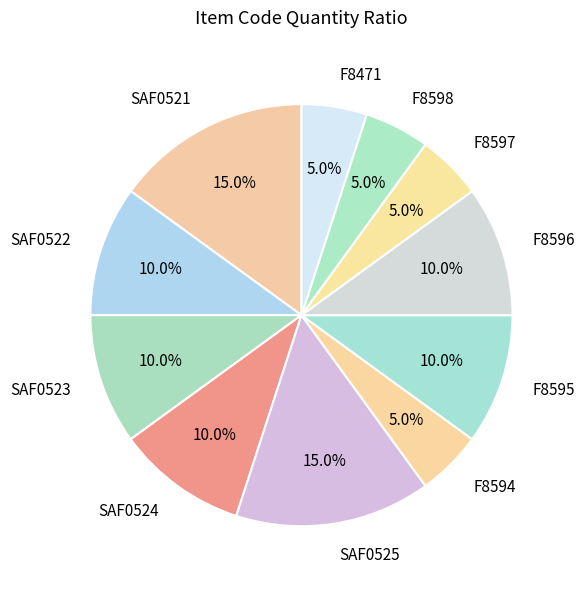

What portion of the pie excludes SAF0524?

90.0%